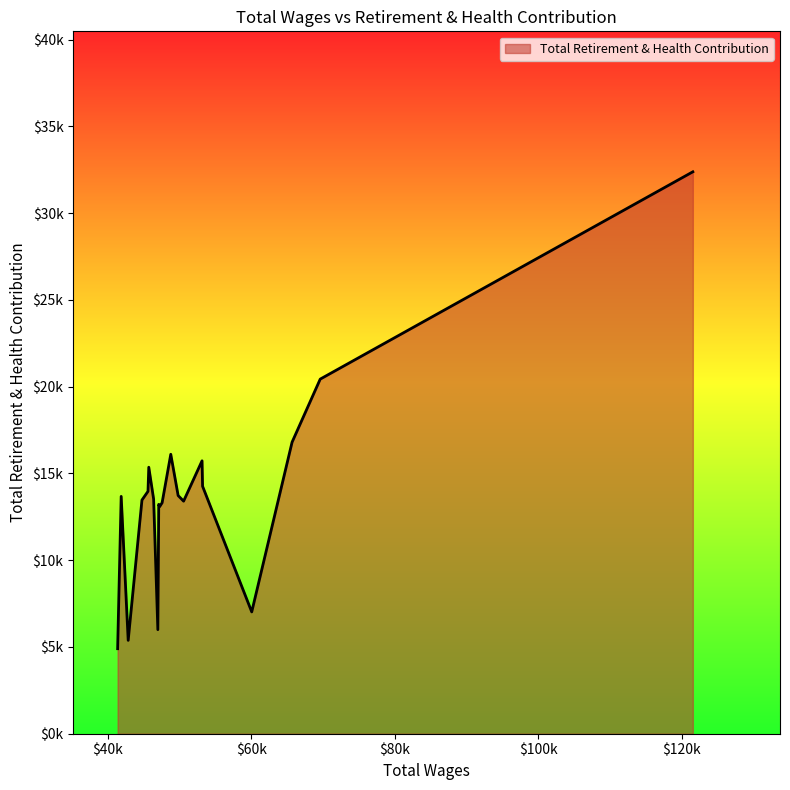

Is this an area chart (filled region under the line)?

Yes